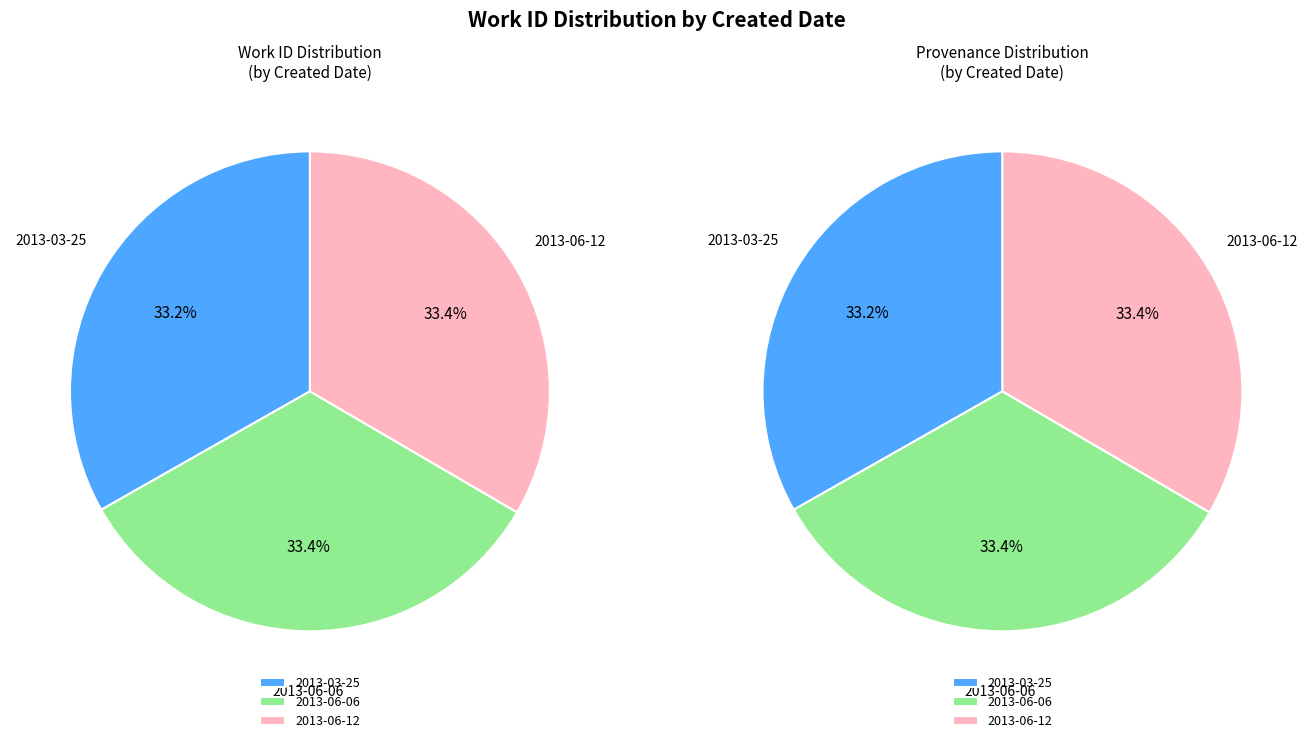

True or false: 2013-06-12 accounts for 27% of the total.

False